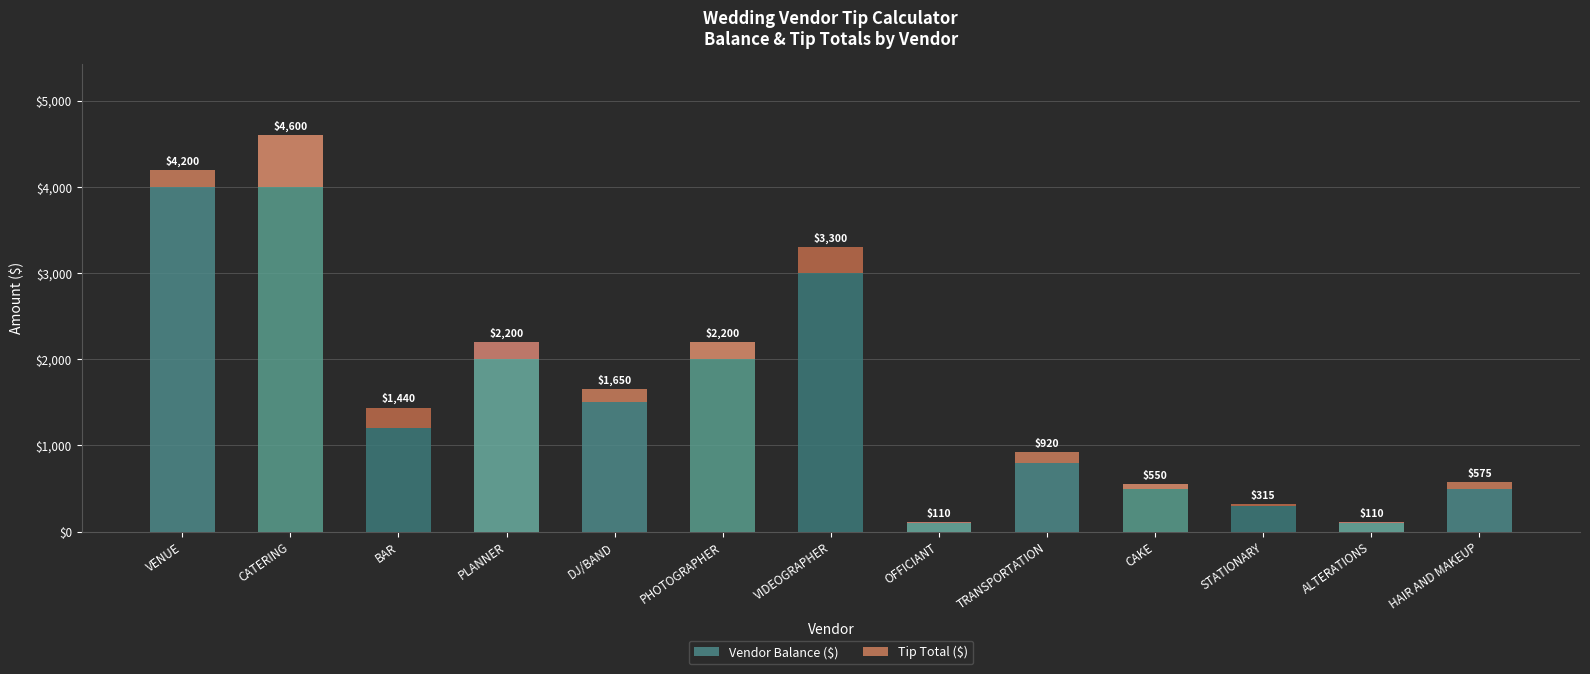

Are the bars horizontal?

No